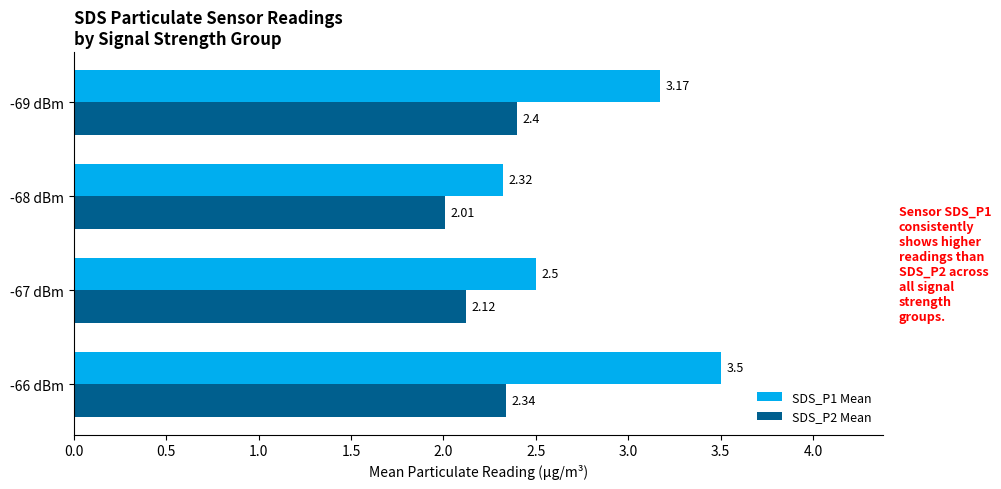

What are all the series names shown in the legend?

SDS_P1 Mean, SDS_P2 Mean